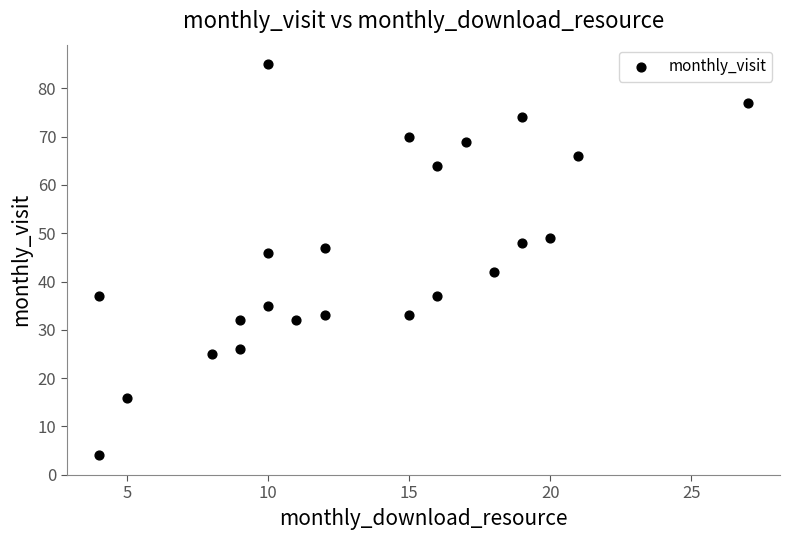

What is the range of X values (max minus min)?

23